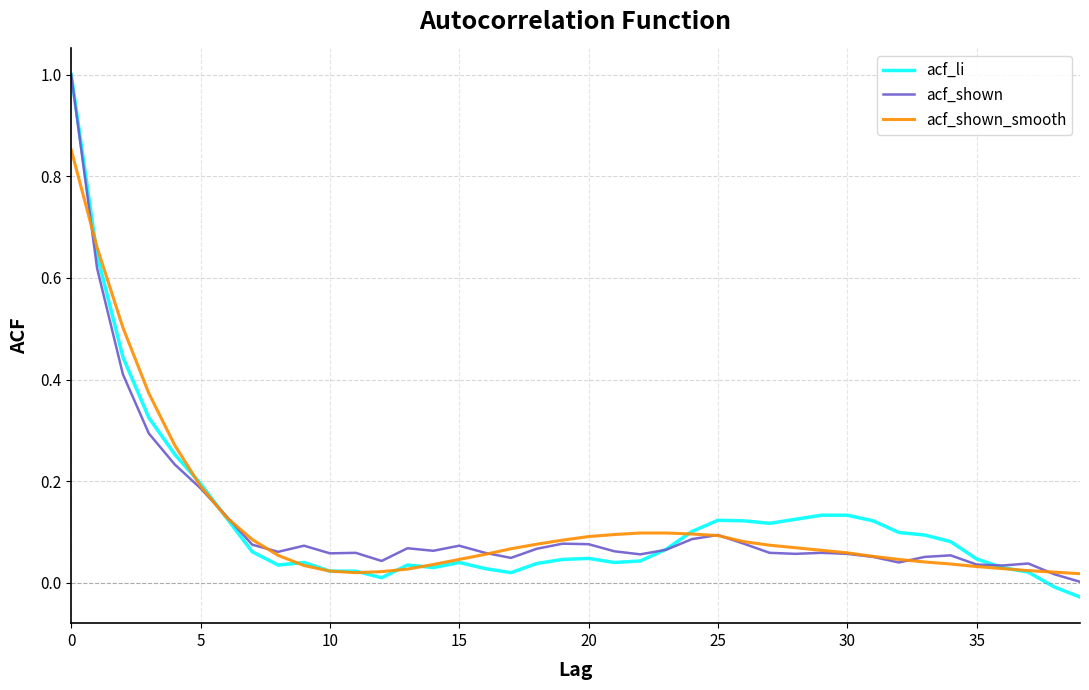

What is the greatest value displayed?

1.0